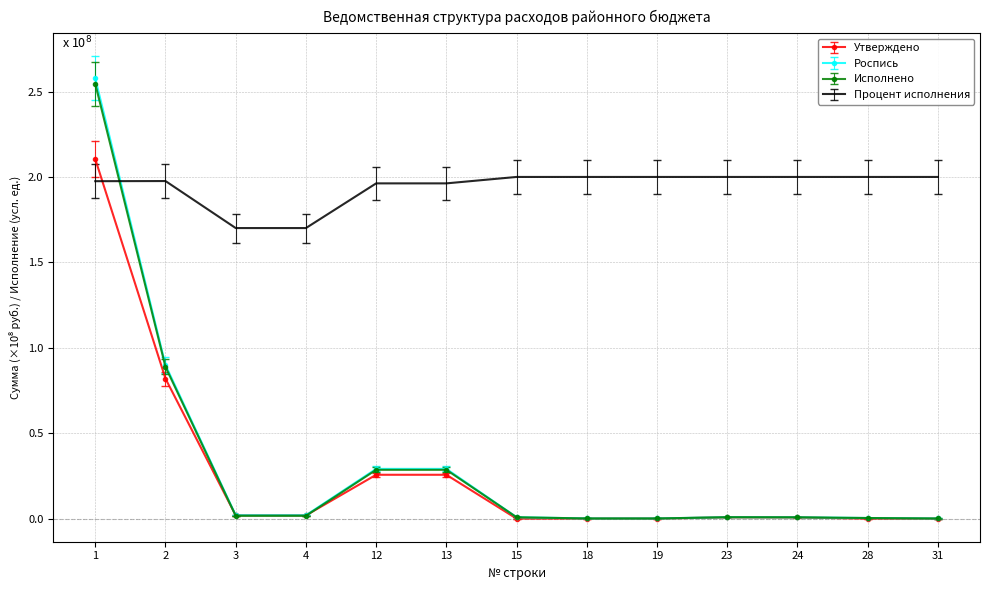

The Роспись series shows 0.0 at 31. True or false?

True